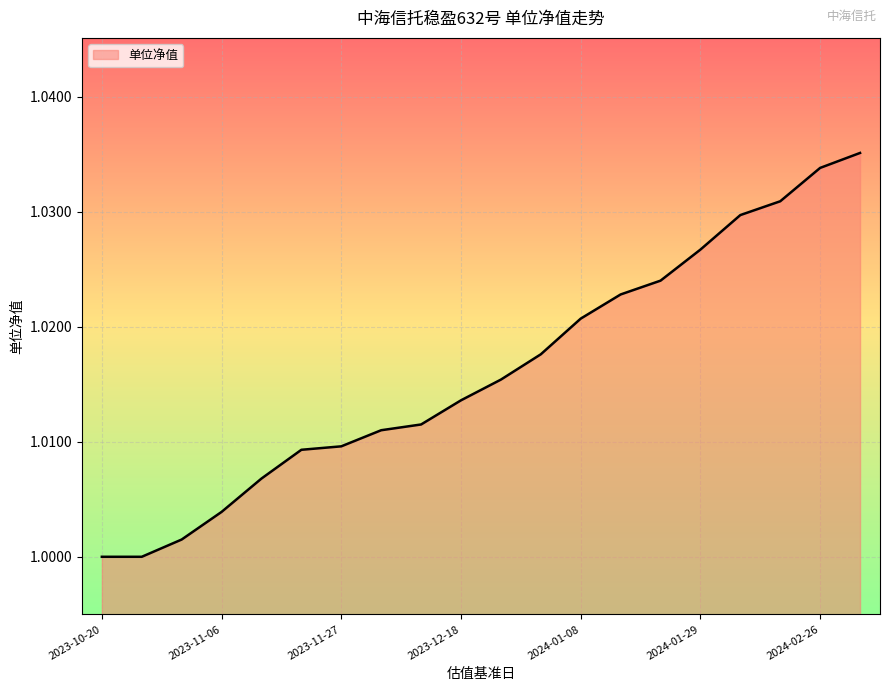

What is the average value?

1.0